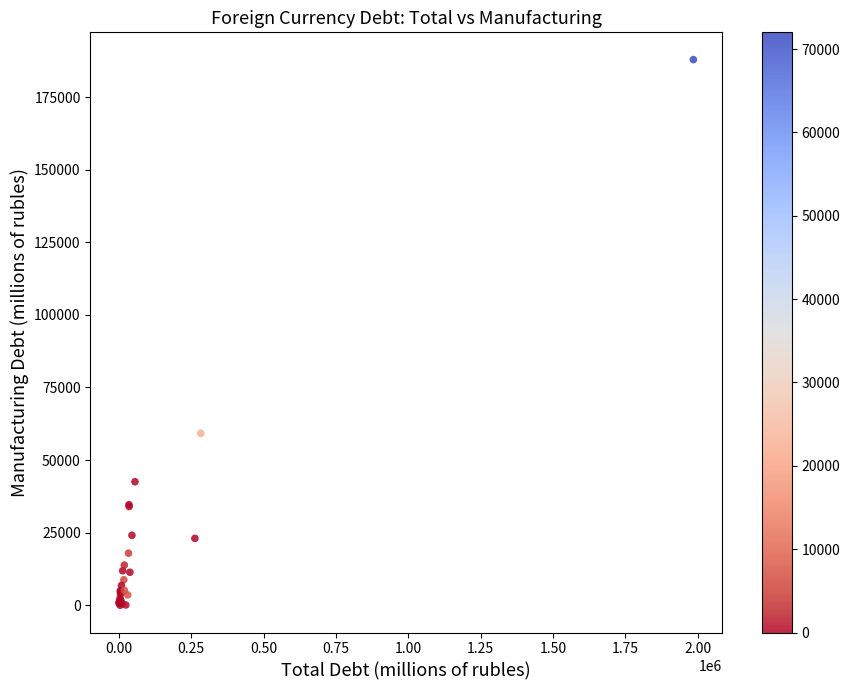

What Y value in the scatter plot is closest to 93962?

59213